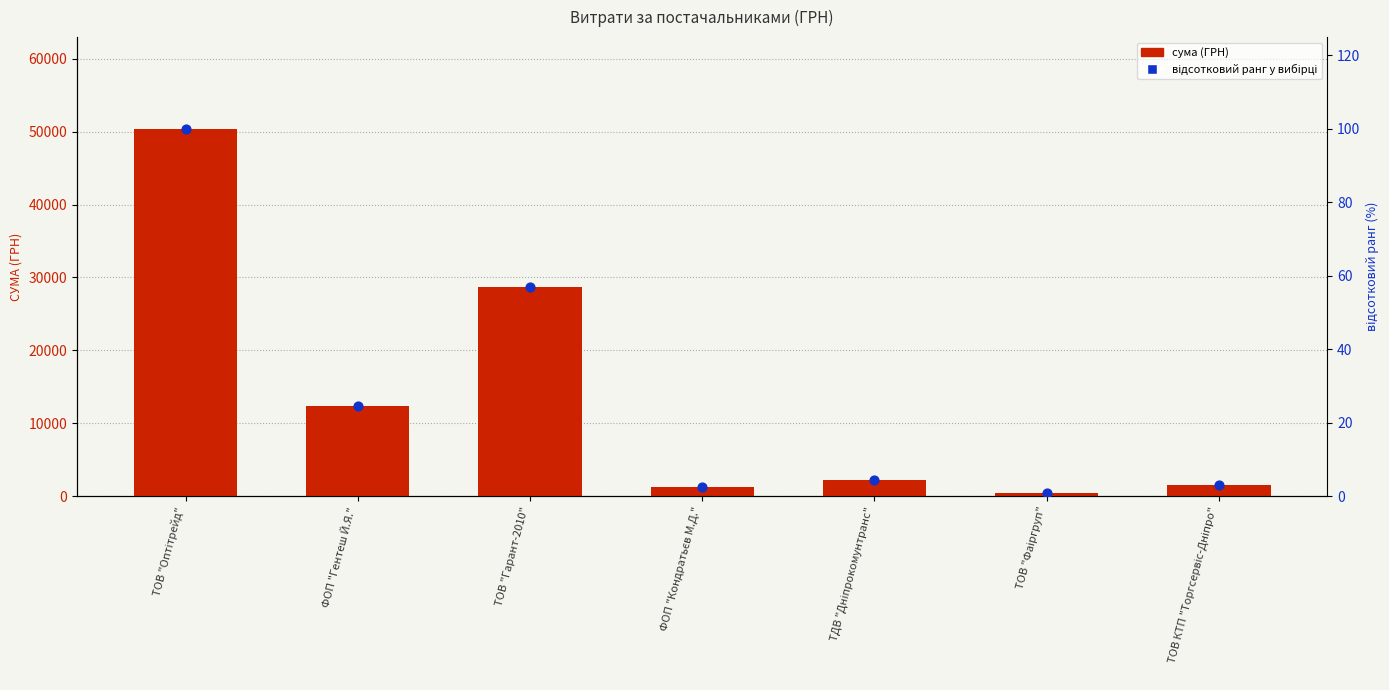

At how many categories does at least one series exceed 37453?

1